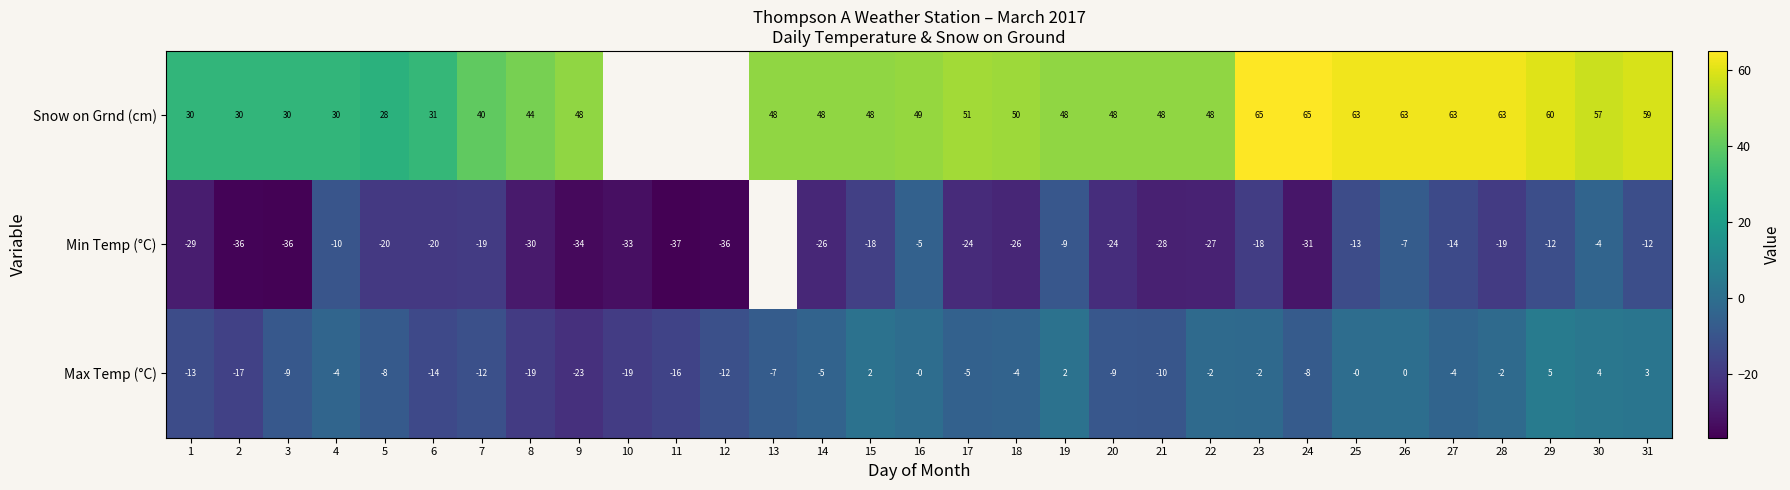

At how many categories does at least one series exceed -2?

28